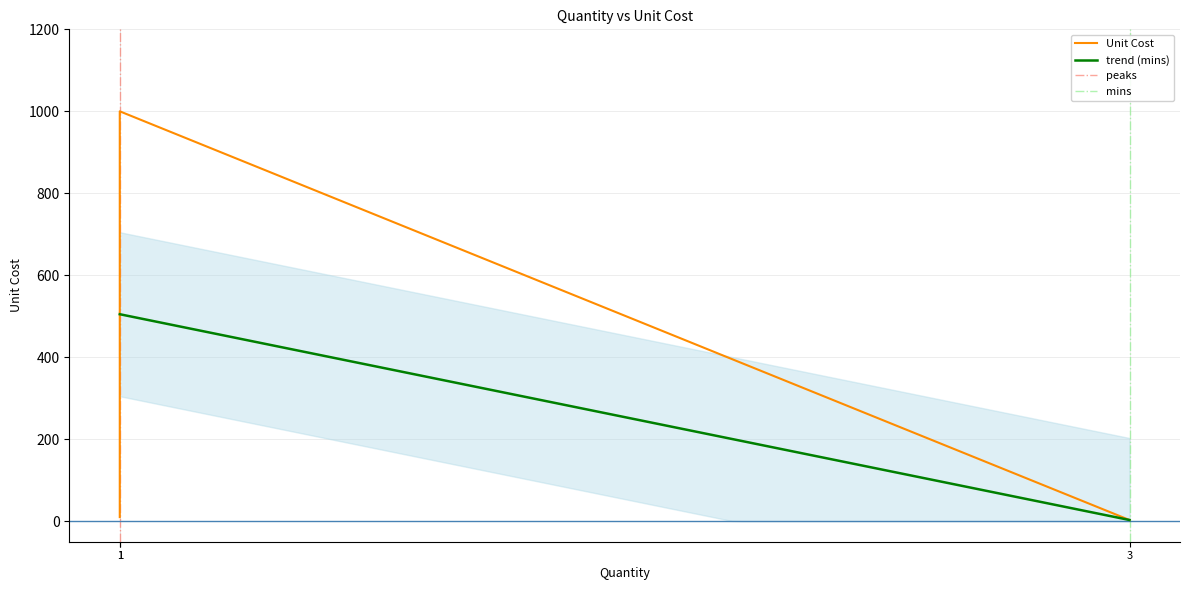

Which label corresponds to the smallest value in the chart?

3